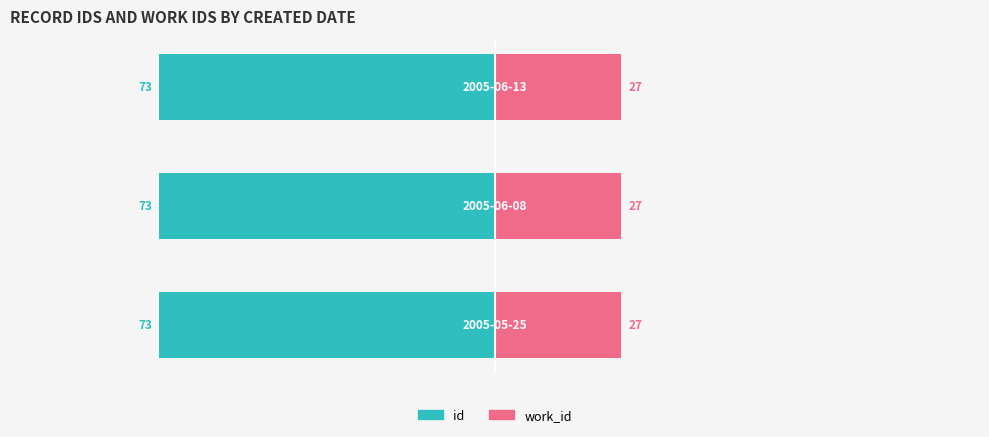

At 0, list the series in order from largest to smallest.

work_id, id